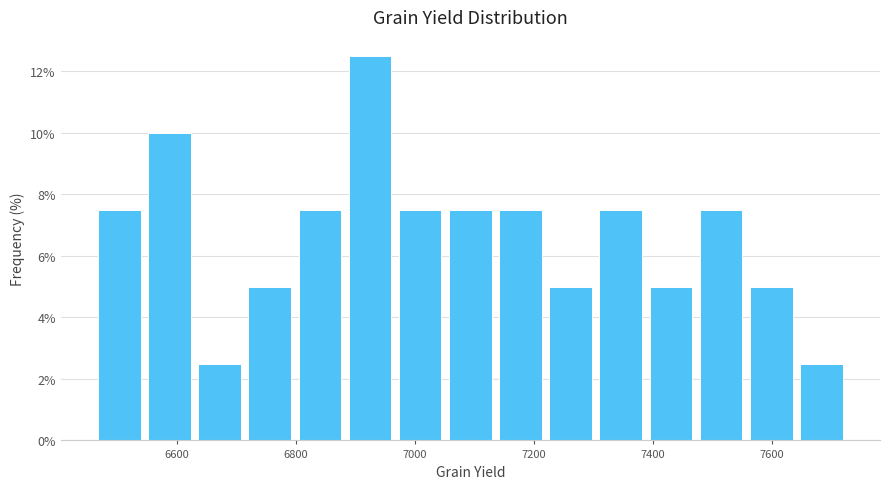

Reading left to right, transcribe this chart: for each bar, give the range it covers on the x-axis and its height. Neither the bar edges nor the heights are printed on the chart, so give them approximately, as read against the axes.

6460 to 6540: 7.6
6540 to 6620: 10.0
6620 to 6720: 2.6
6720 to 6800: 5.0
6800 to 6880: 7.6
6880 to 6960: 12.6
6960 to 7060: 7.6
7060 to 7140: 7.6
7140 to 7220: 7.6
7220 to 7300: 5.0
7300 to 7380: 7.6
7380 to 7480: 5.0
7480 to 7560: 7.6
7560 to 7640: 5.0
7640 to 7720: 2.6